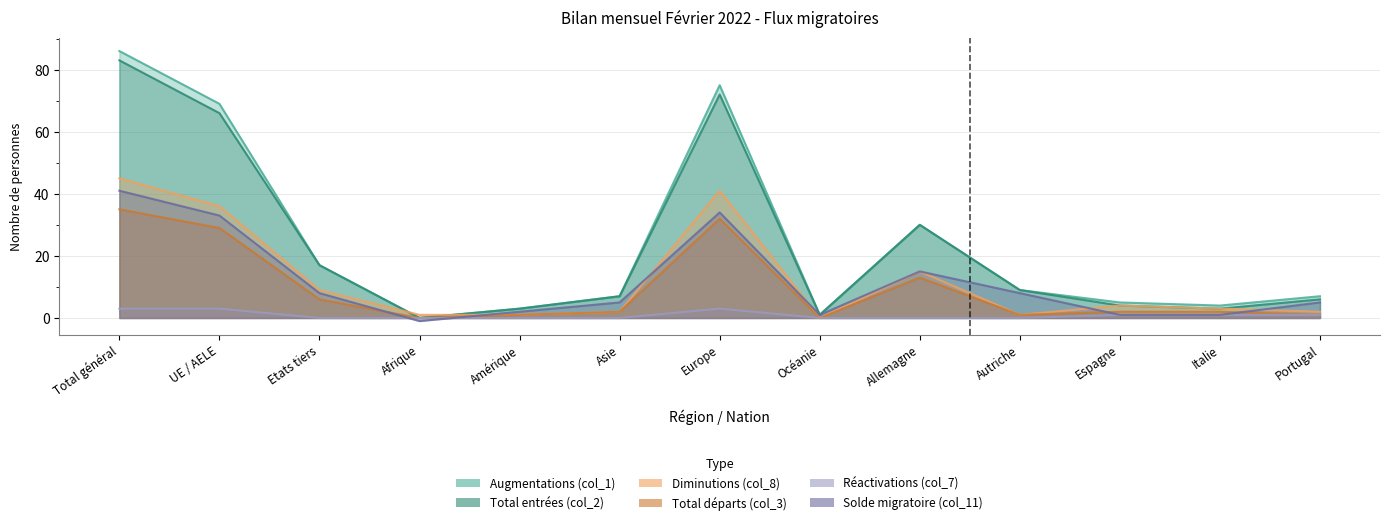

Is the value of Total départs (col_3) at Portugal greater than the value of Diminutions (col_8) at Autriche?

No